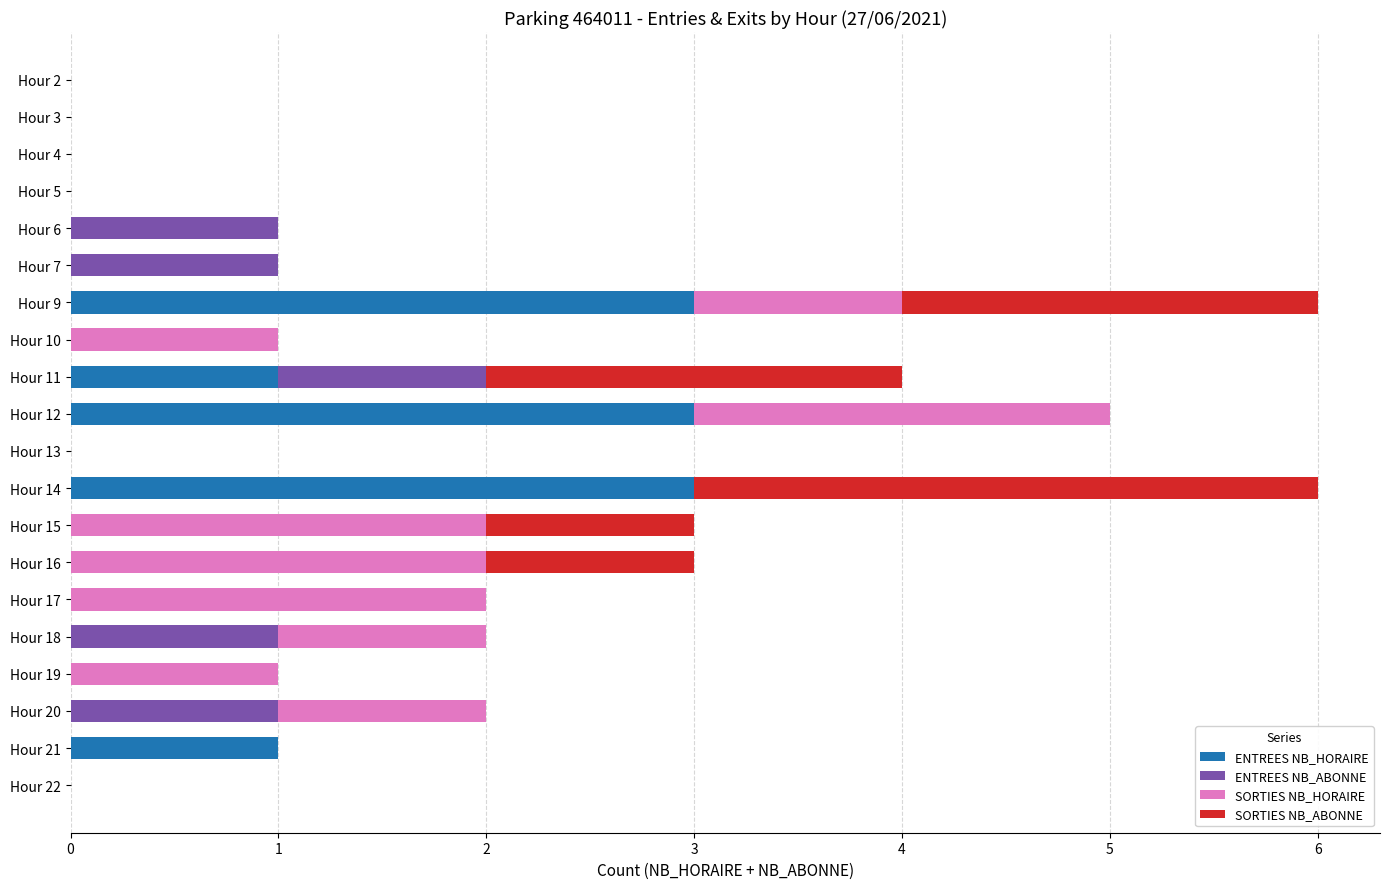

How many series are shown in this chart?

4